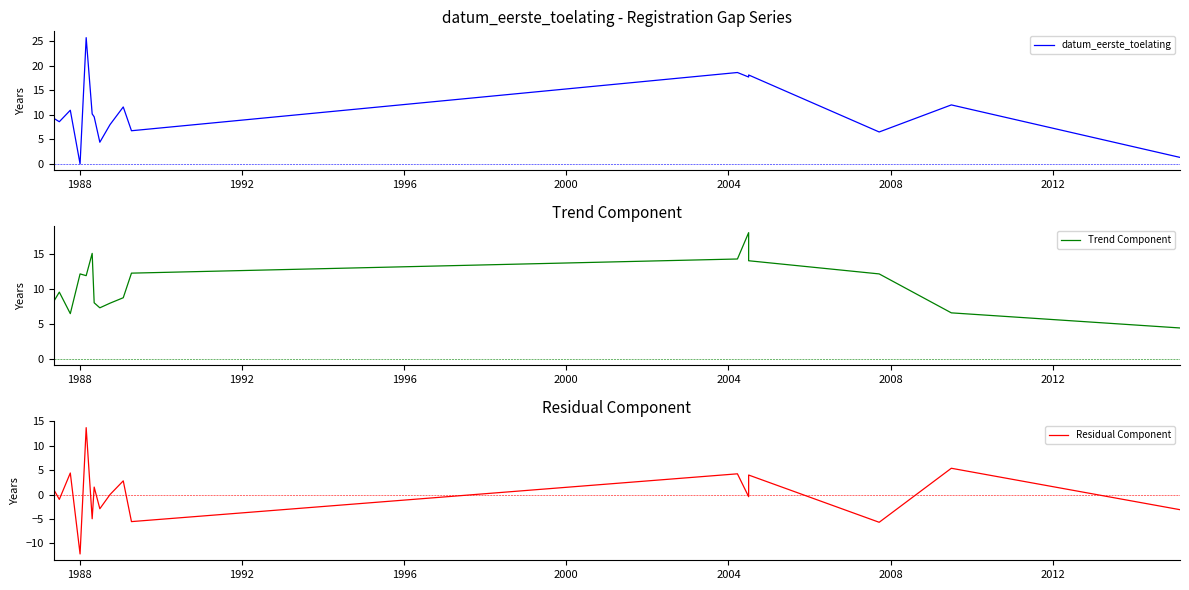

True or false: Trend Component has a value of 1.5 at 17.

False